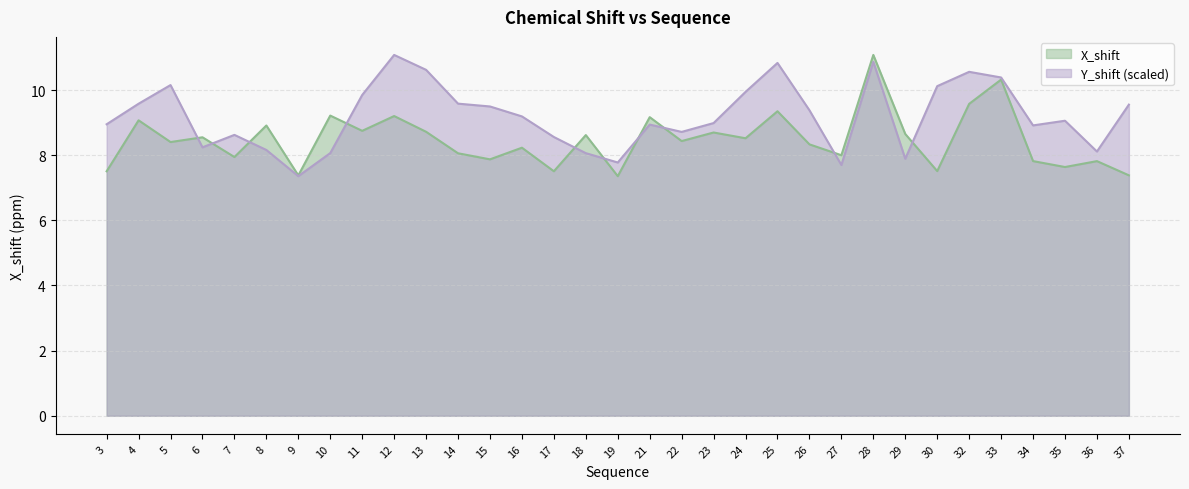

At which category is the sum across all series the highest?

28